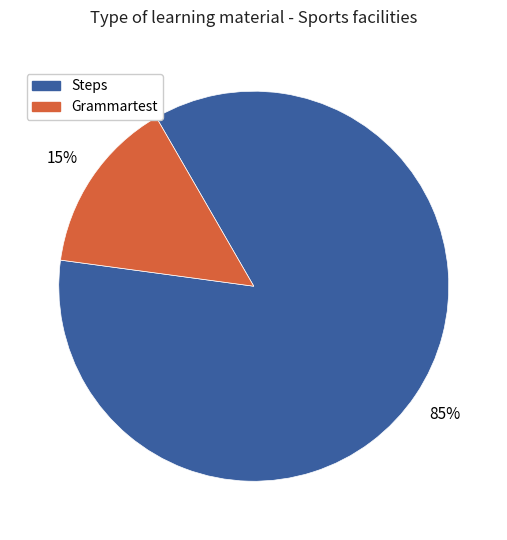

Is there any slice that represents more than half of the pie?

Yes